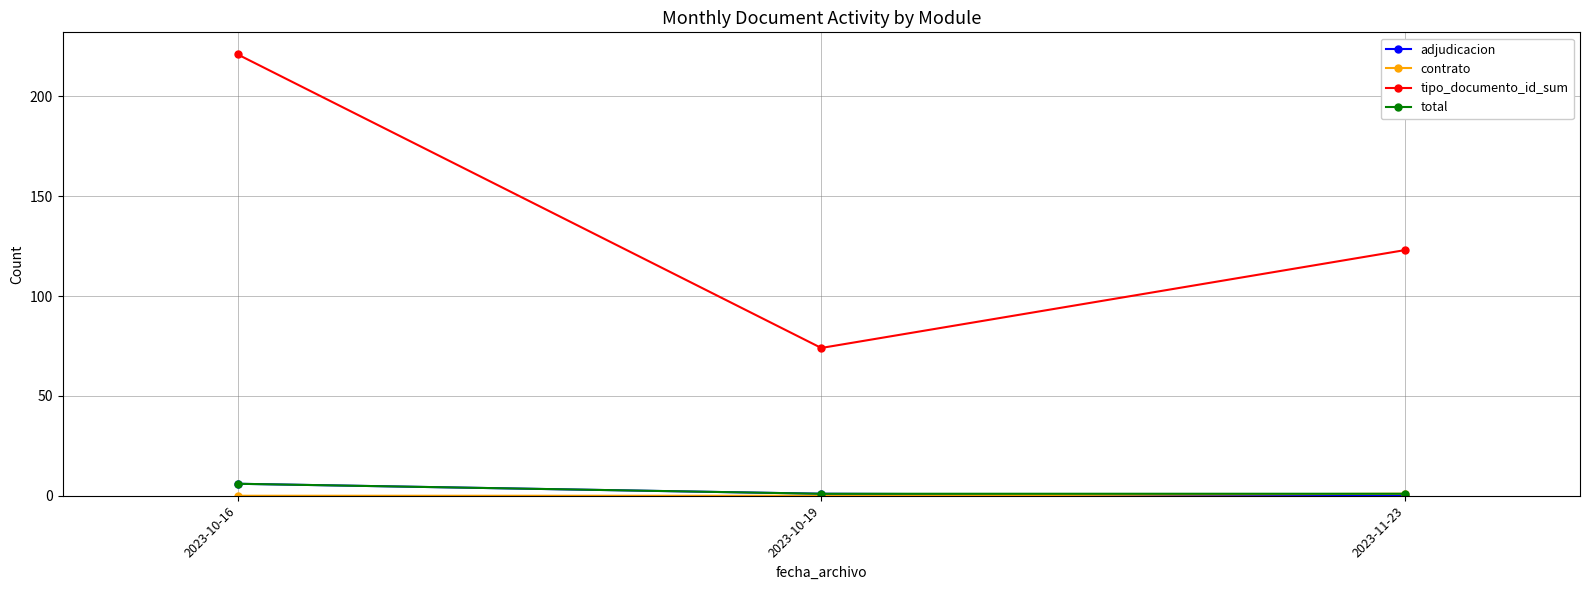

List the labels in order of tipo_documento_id_sum value, largest first.

2023-10-16, 2023-11-23, 2023-10-19